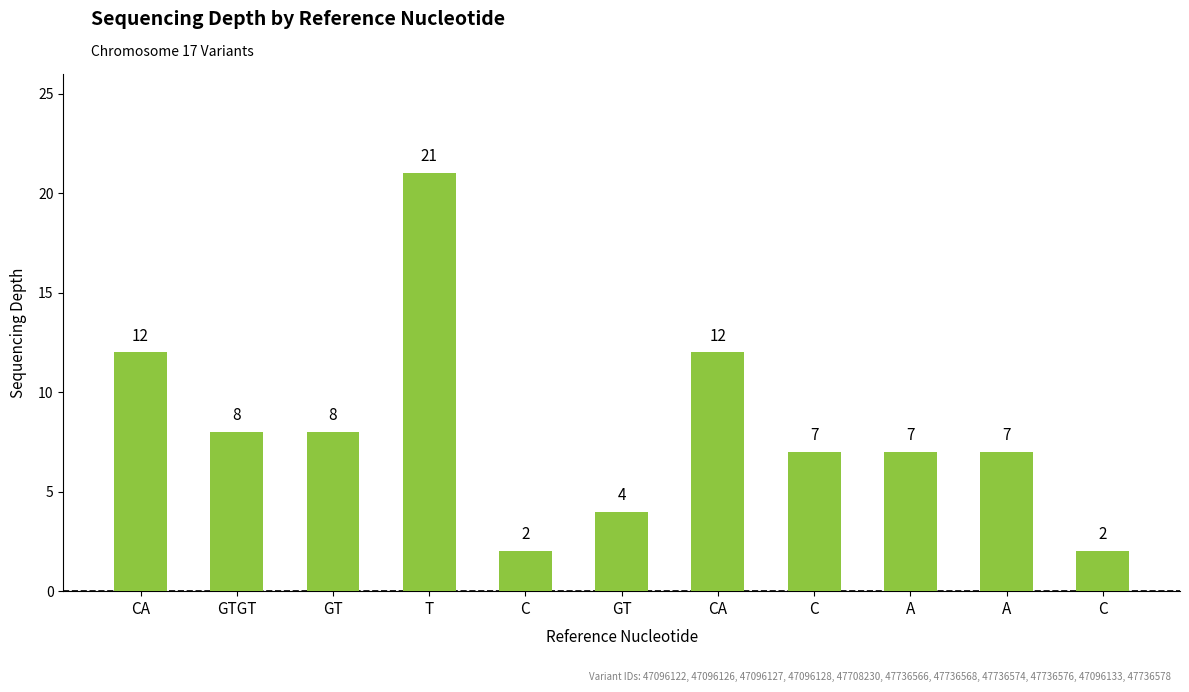

The chart shows a value of 2 at C. True or false?

True